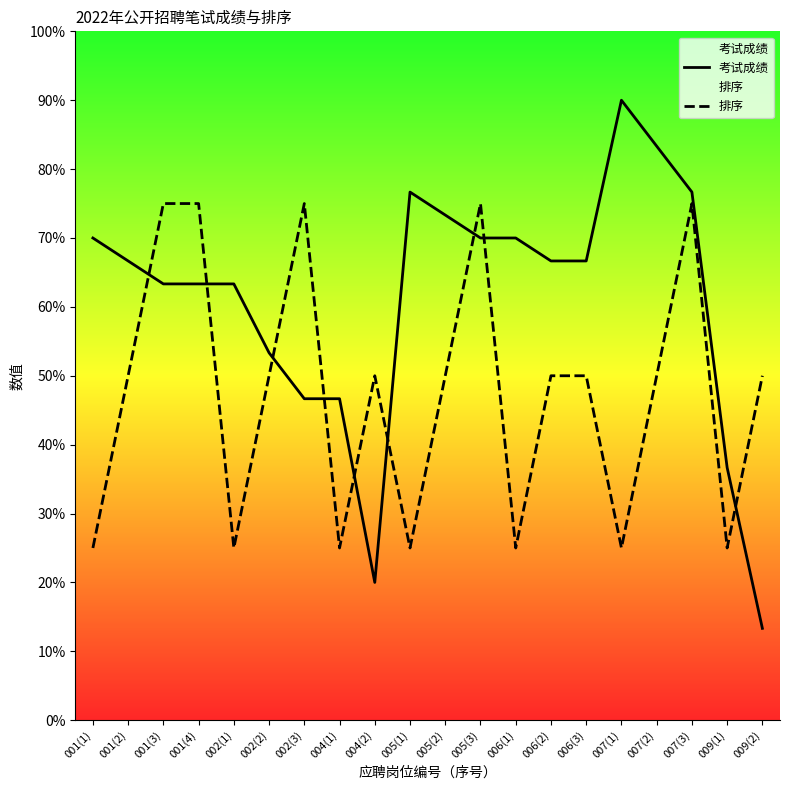

What is the value of the 考试成绩 point at the 10th from the left?

76.7